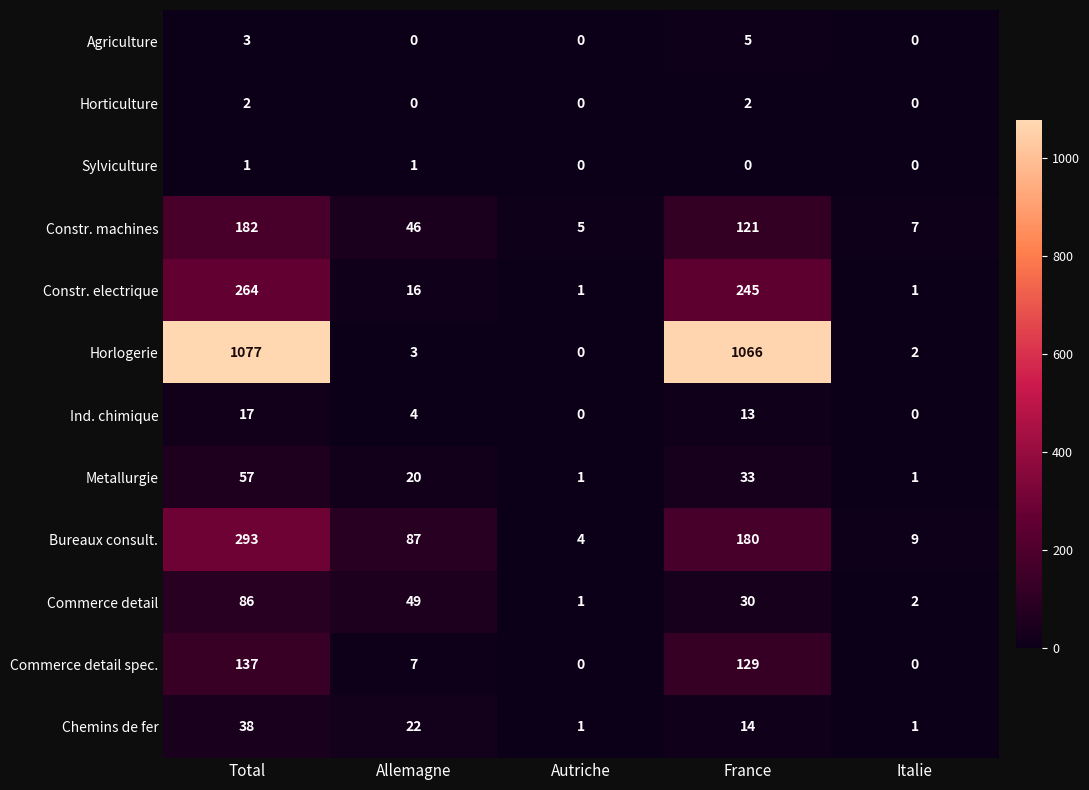

Rank the categories by Constr. machines value from highest to lowest.

Total, France, Allemagne, Italie, Autriche